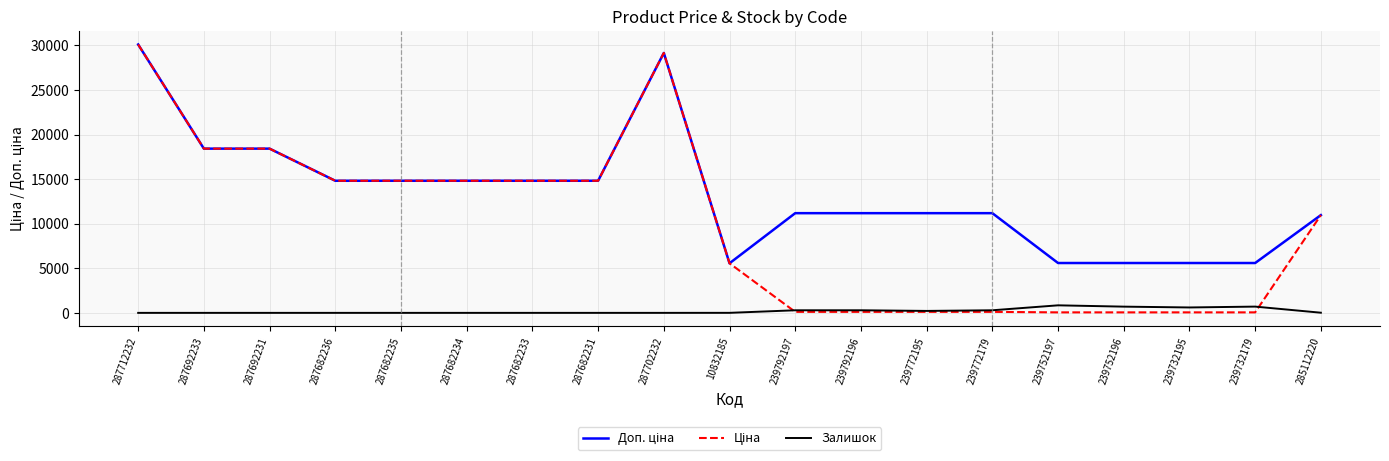

What is the total value across all series at 287682234?

29635.2